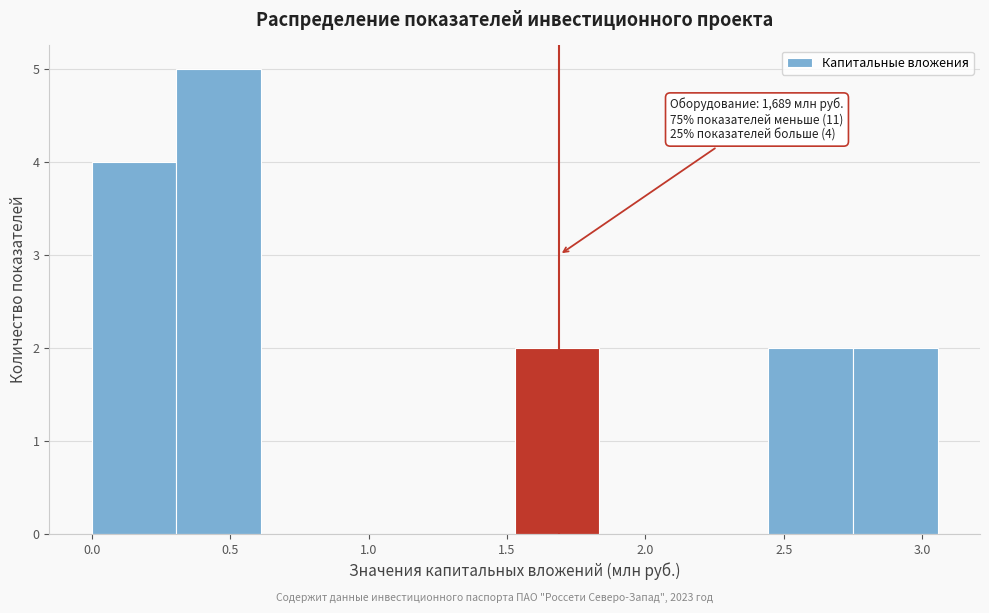

Which range on the x-axis has the tallest bar?

0.30 to 0.60